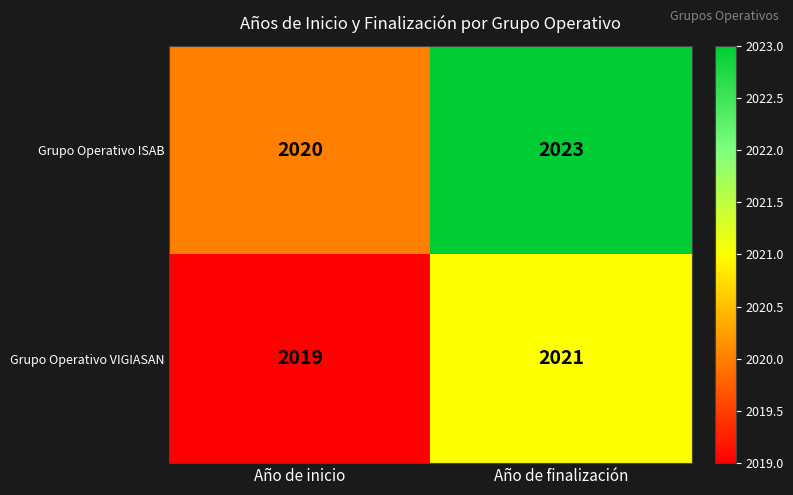

How many data points does each series have?

2